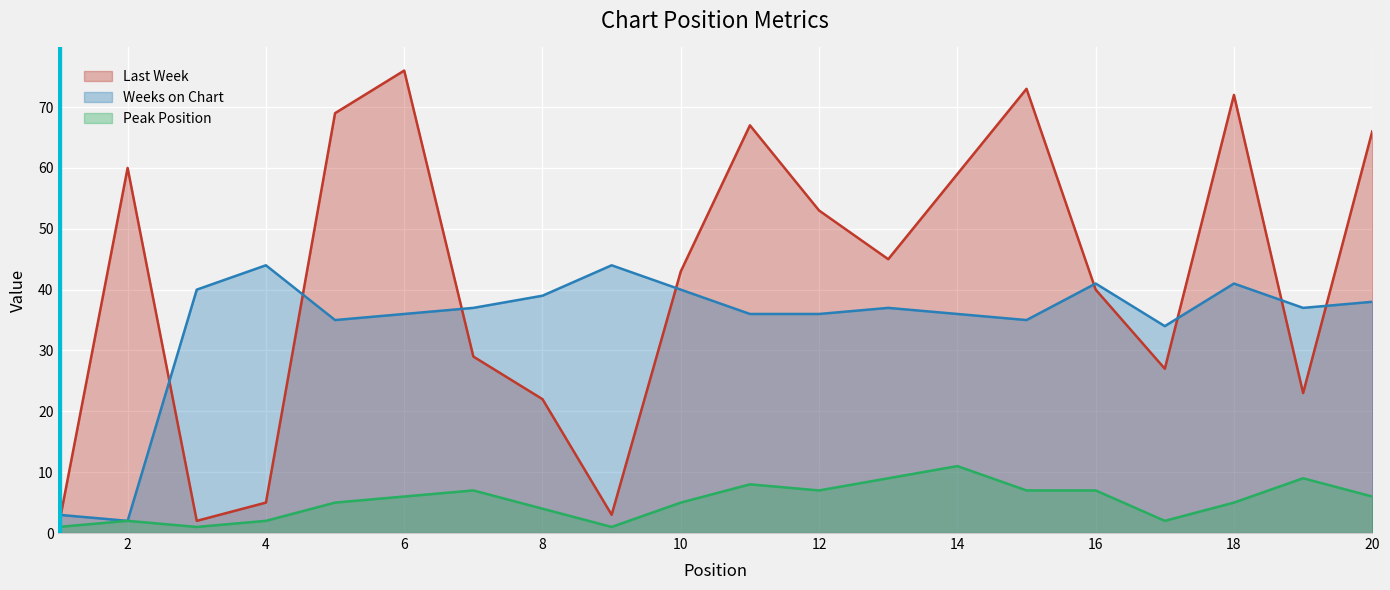

The value of Weeks on Chart at 18 is 41. True or false?

True